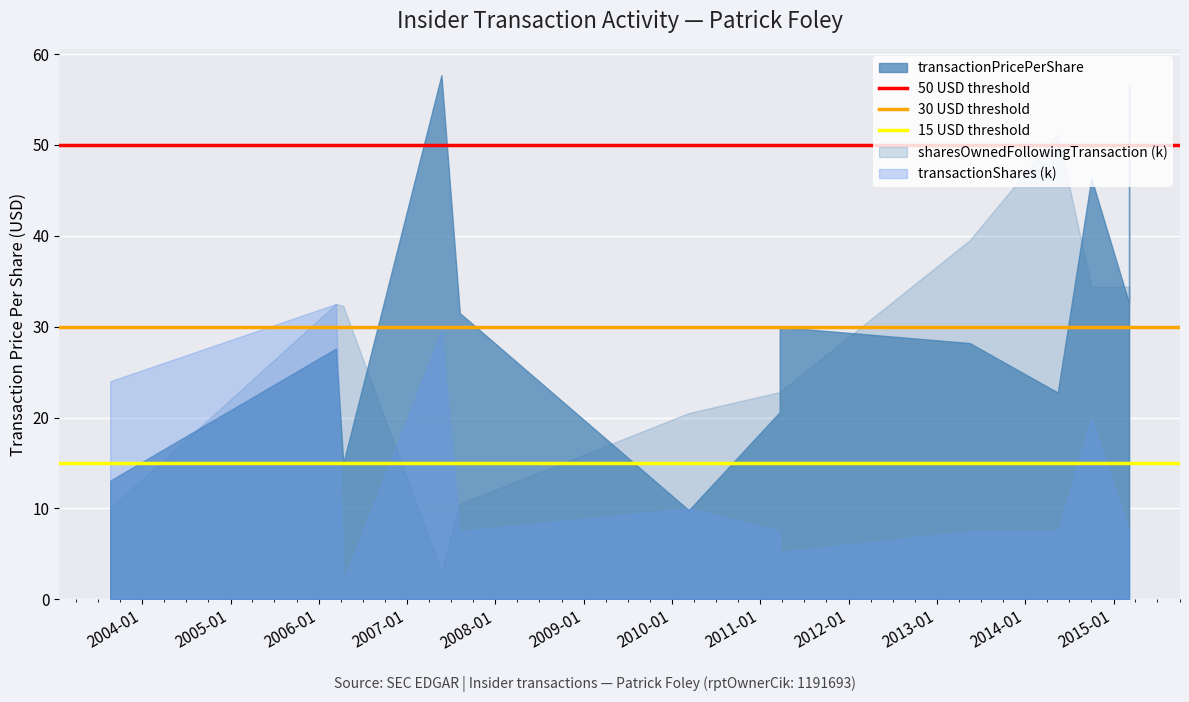

Does the chart display data point markers on the line(s)?

No